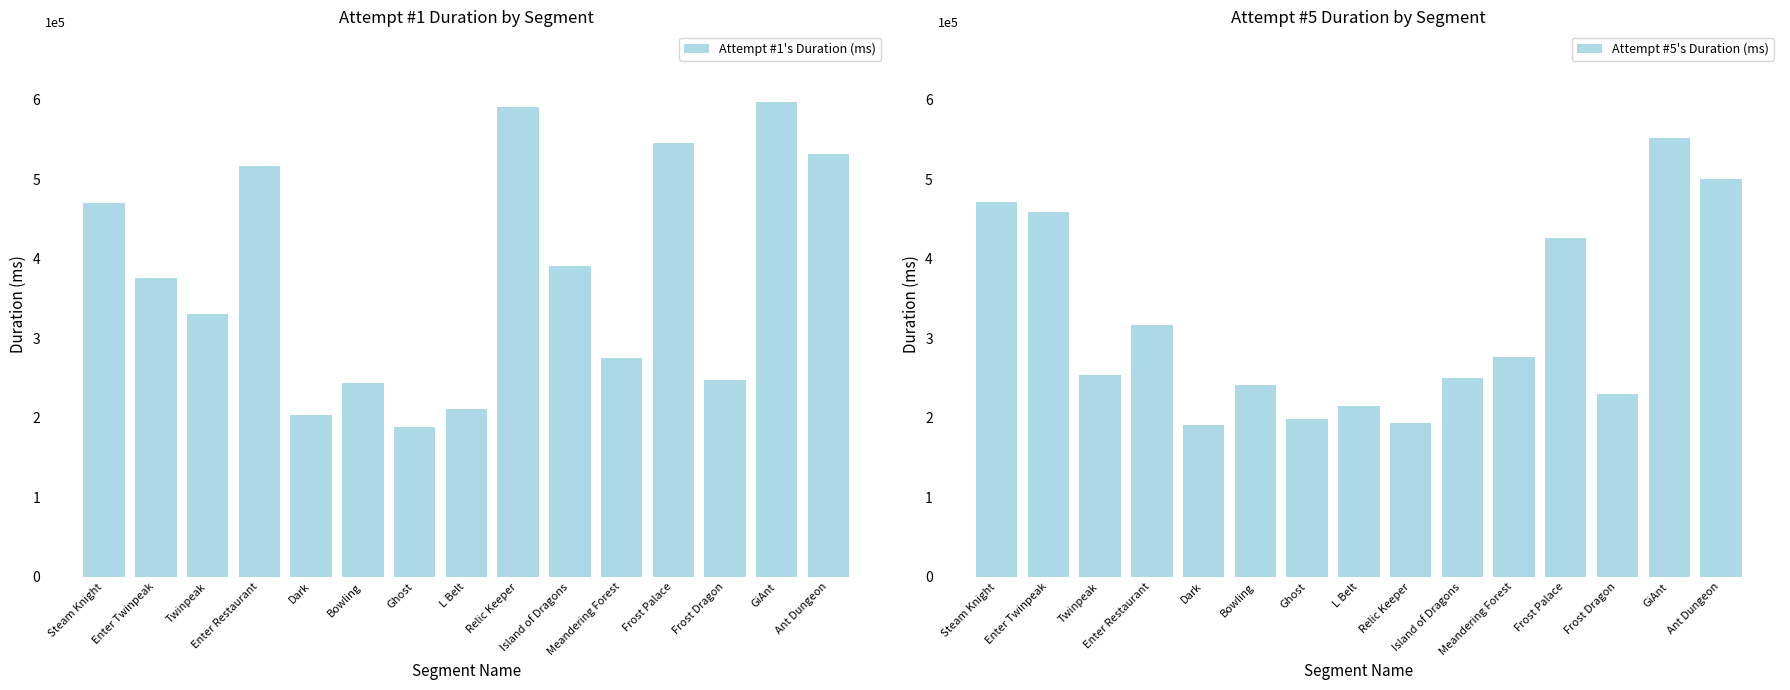

At which label is Attempt #1's Duration (ms) closest to 392182?

Island of Dragons